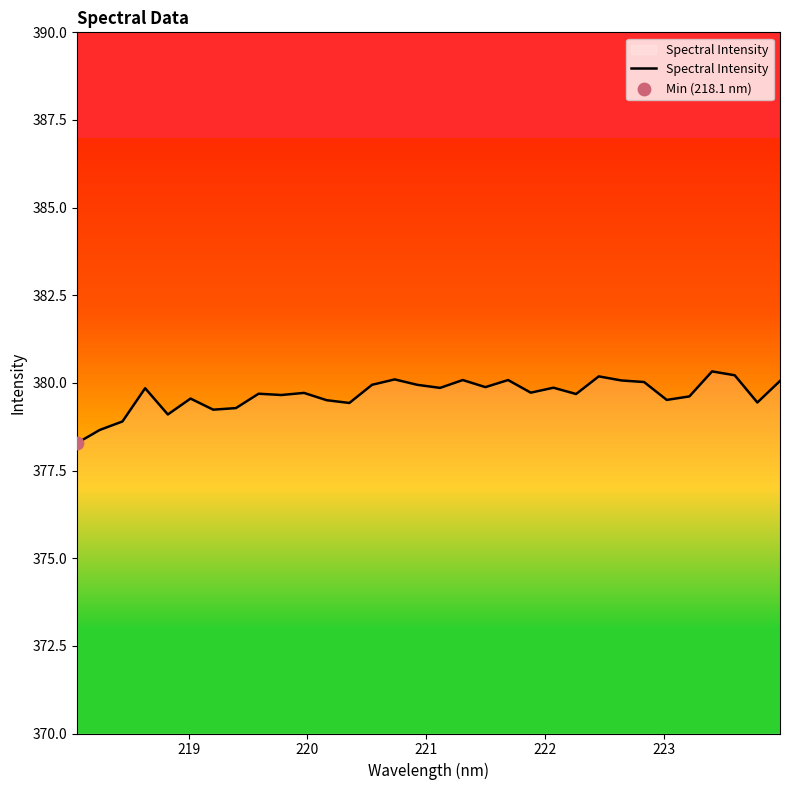

What is the difference between the maximum and minimum values?

2.0